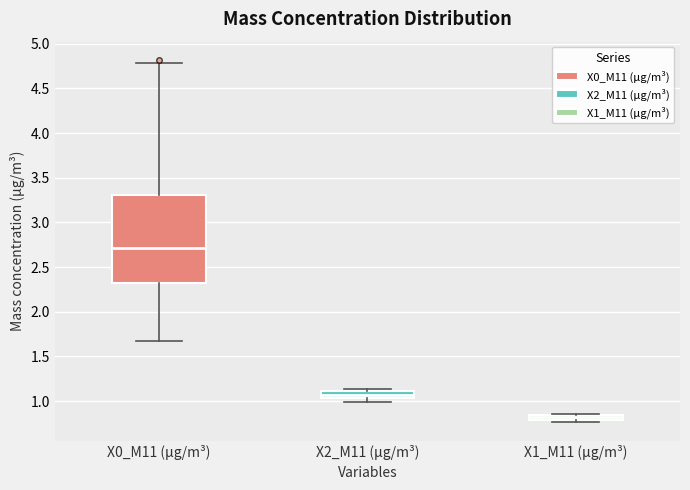

Which box is the tallest, from its lower edge to its upper edge?

X0_M11 (μg/m³)